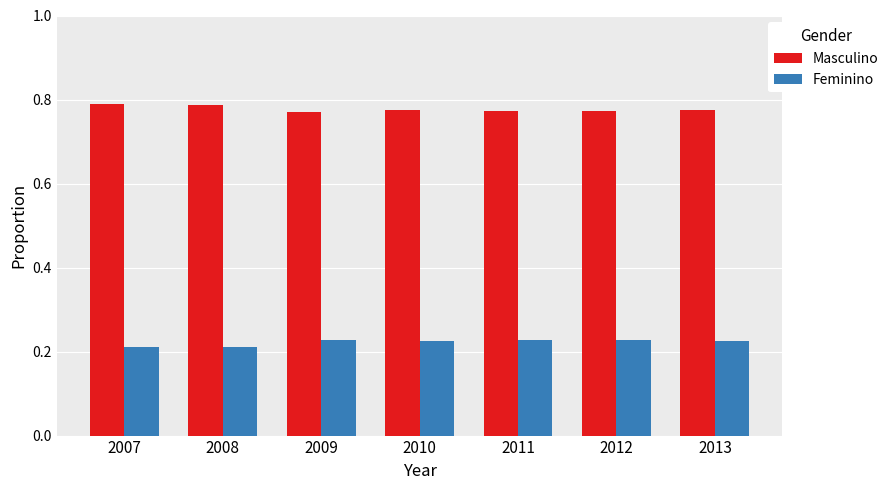

What is the difference between the highest and lowest values at 2009?

0.5